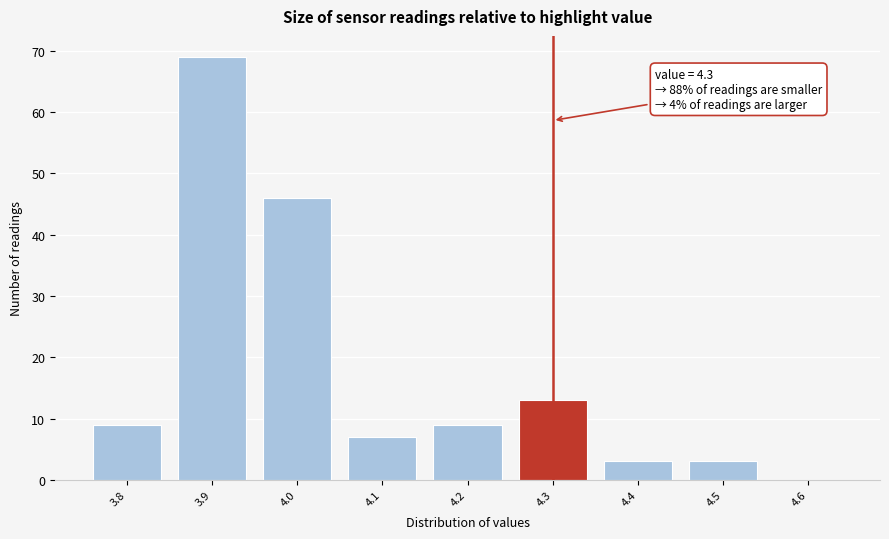

Which range on the x-axis has the tallest bar?

3.85 to 3.95